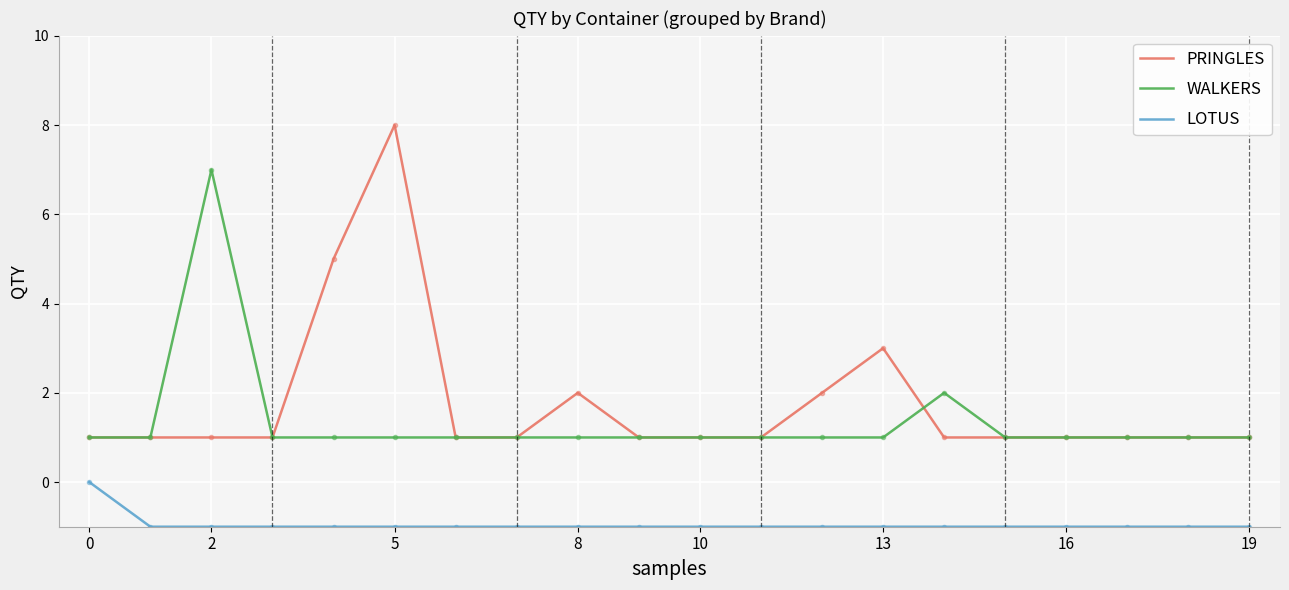

What is the maximum value shown in the chart?

8